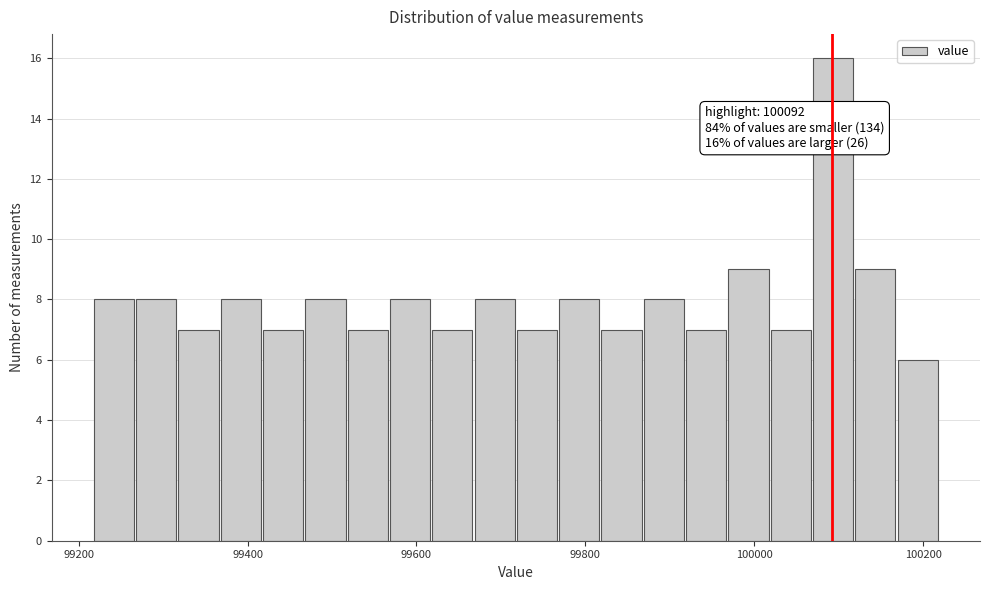

Around what value on the x-axis is the tallest bar? Give the approximate position of its centre, as read against the axis.

100100